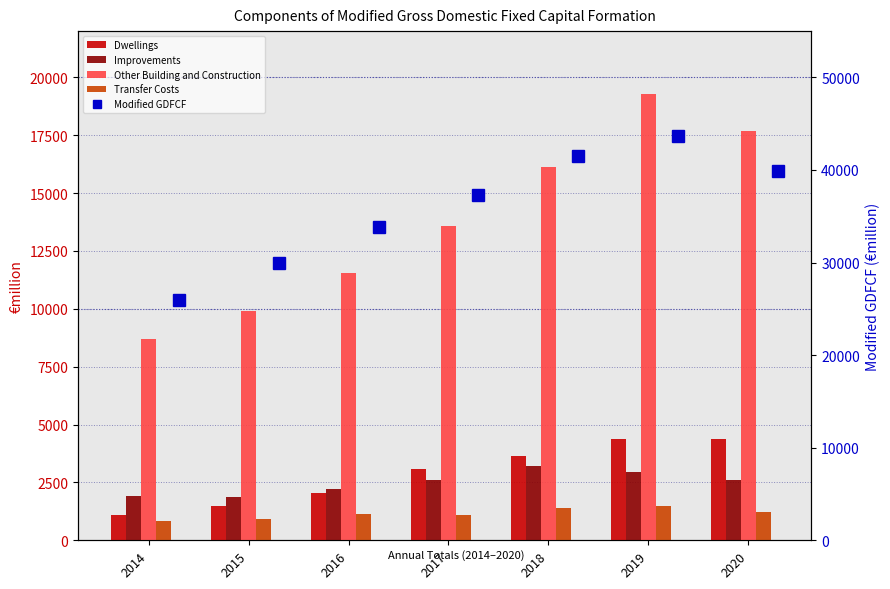

Between 2014 and 2016, which series saw the biggest shift?

Modified GDFCF